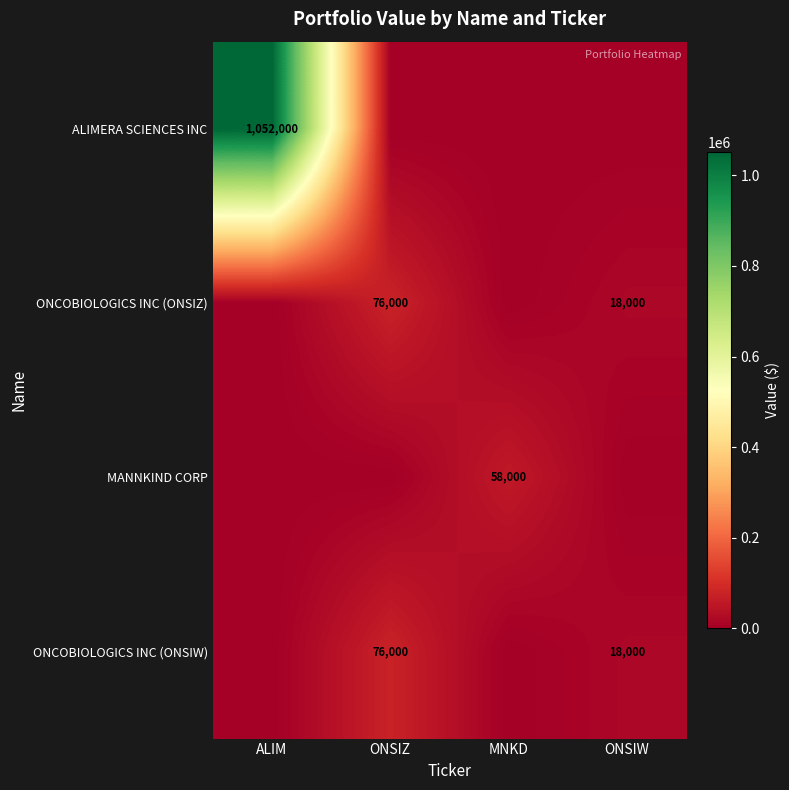

What is the greatest value displayed?

1052000